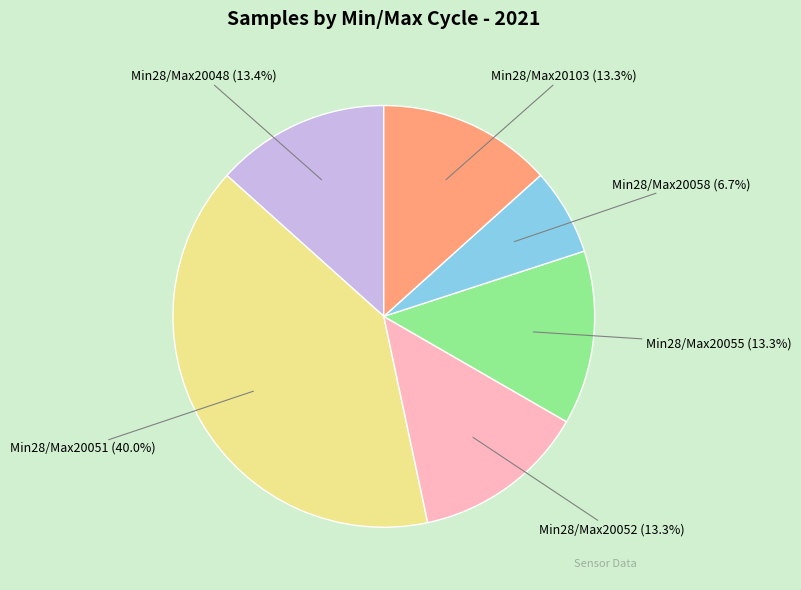

Which slice is the smallest?

Min28/Max20058